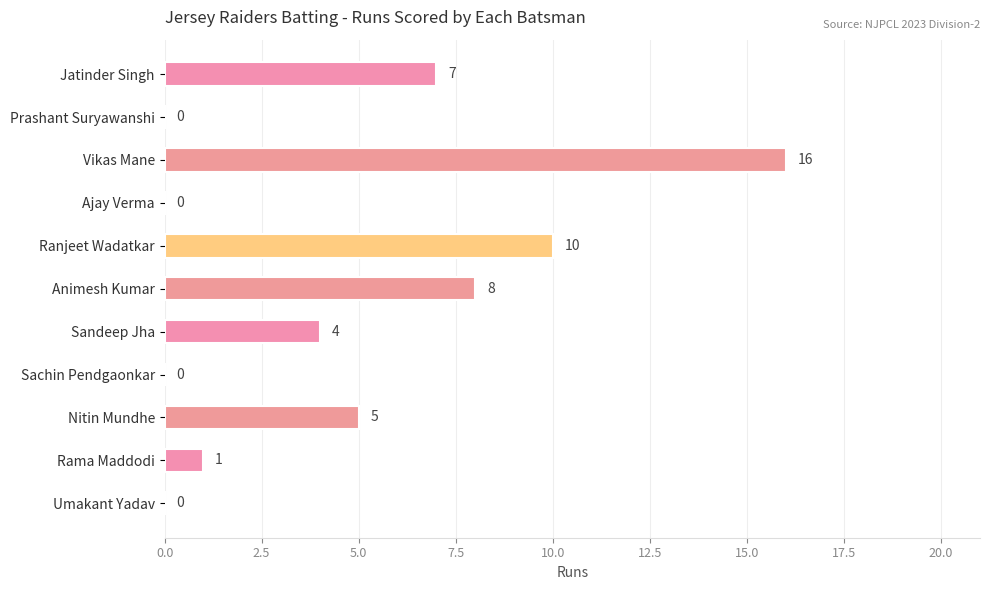

How many series are shown in this chart?

1